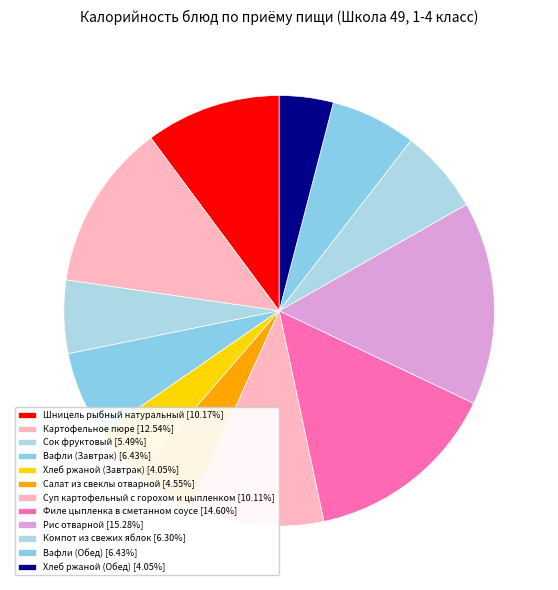

Combined, do Салат из свеклы отварной and Вафли (Обед) account for over 50%?

No